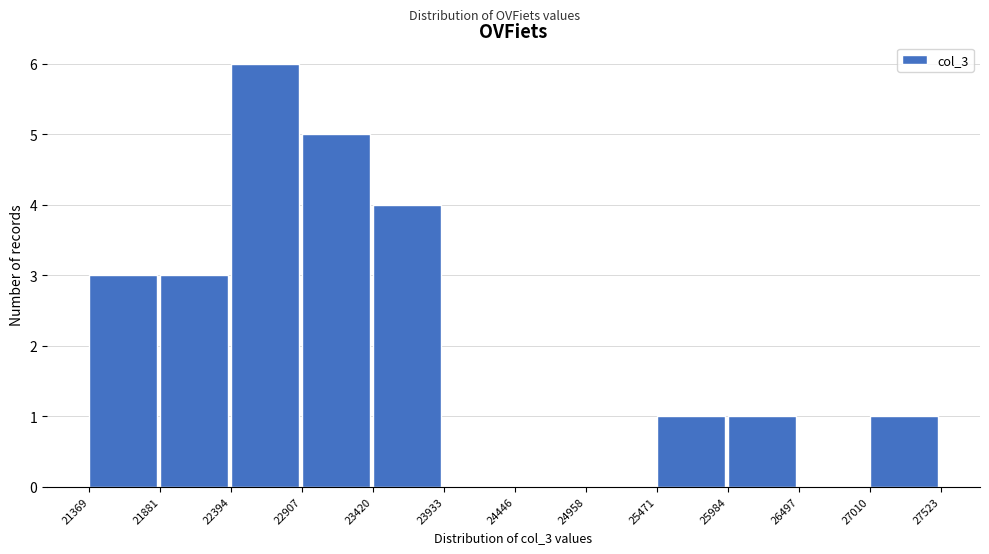

Reading left to right, transcribe this chart: for each bar, give the range it covers on the x-axis and its height. The values are not printed on the chart, so give them approximately, as read against the axis.

21369 to 21881: 3
21881 to 22394: 3
22394 to 22907: 6
22907 to 23420: 5
23420 to 23933: 4
23933 to 24446: 0
24446 to 24958: 0
24958 to 25471: 0
25471 to 25984: 1
25984 to 26497: 1
26497 to 27010: 0
27010 to 27523: 1